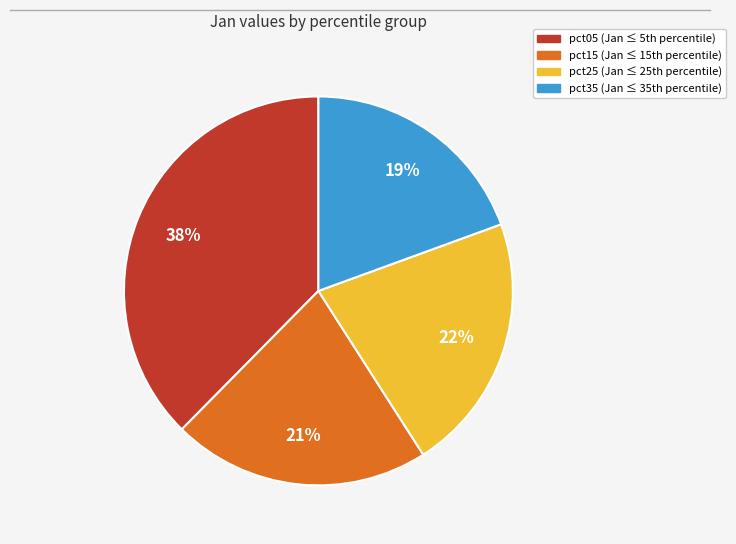

To the nearest percent, what is the average slice percentage?

25%